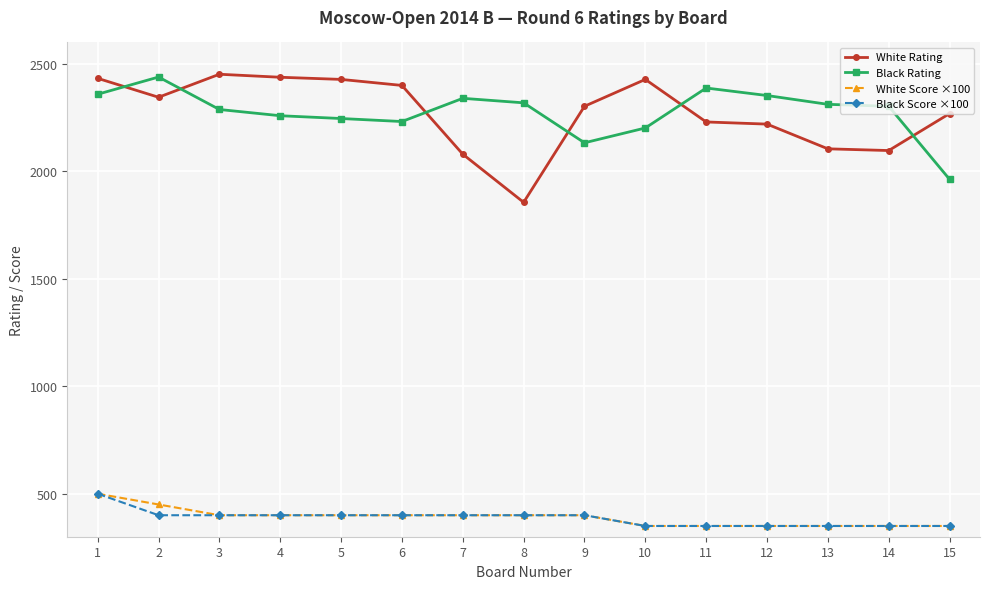

Where is the first local minimum for White Rating?

2